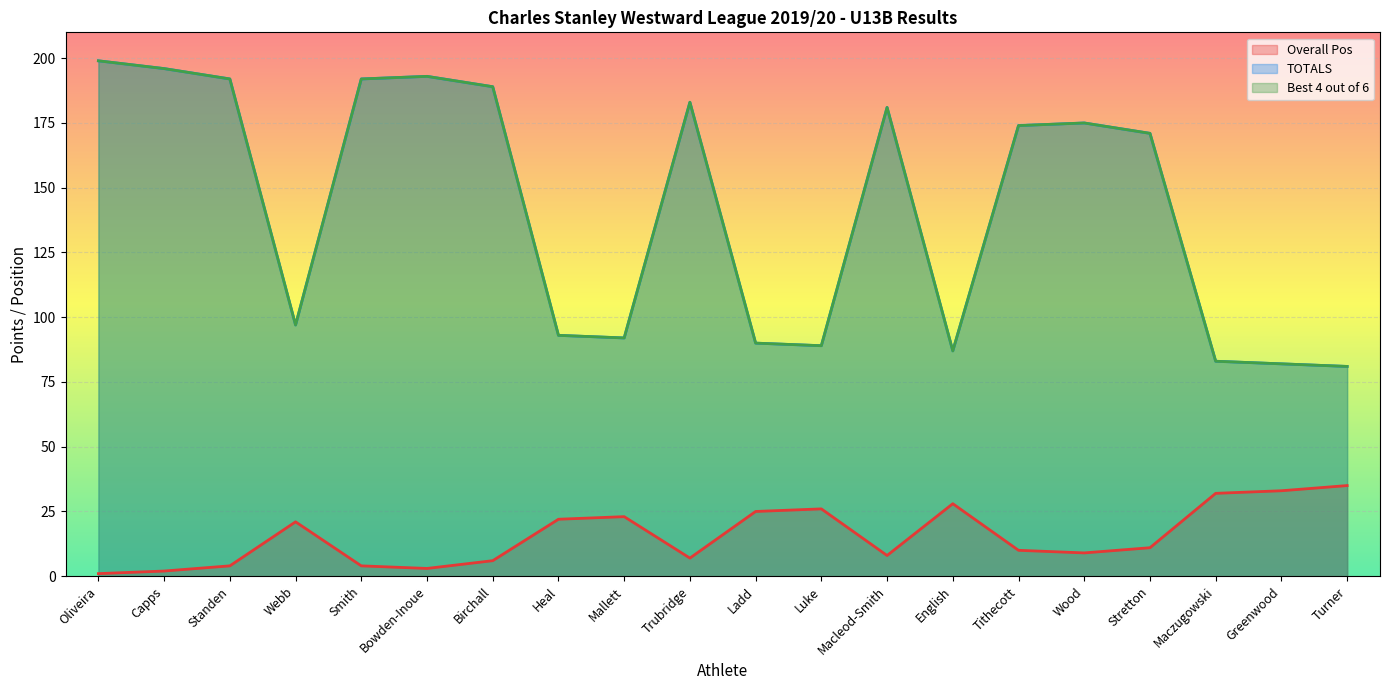

True or false: Best 4 out of 6 has more than 1 points higher than both neighbors.

True